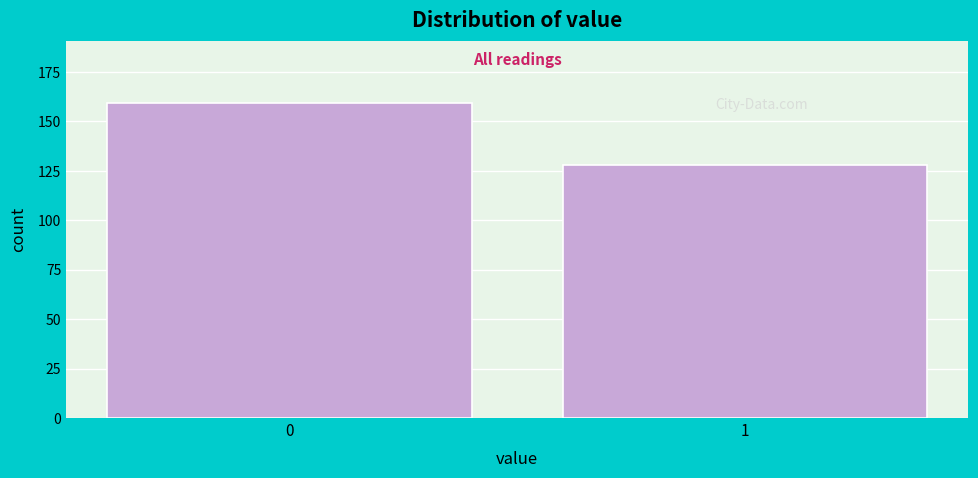

Reading left to right, what are all the values shown in this chart?

0=159	1=128